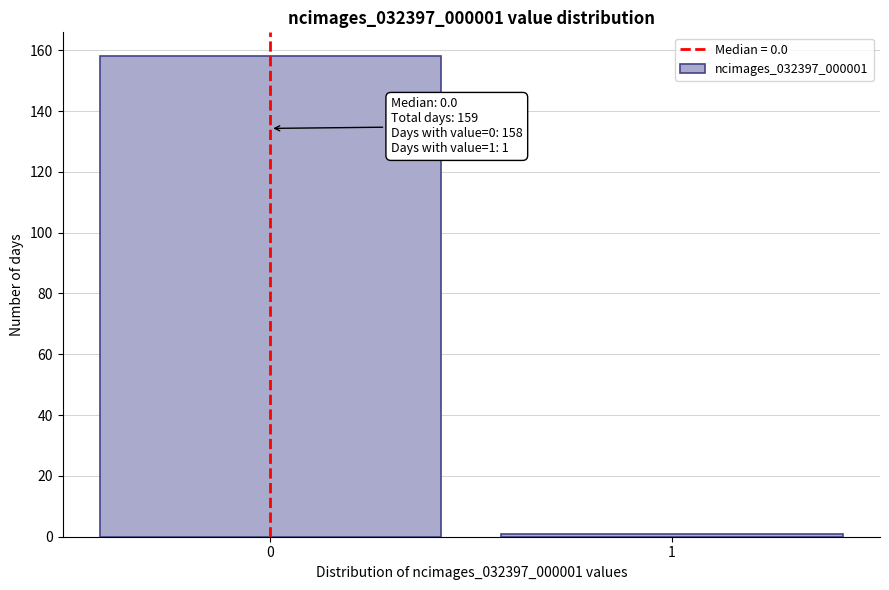

Reading left to right, extract all data points from this chart.

158	1